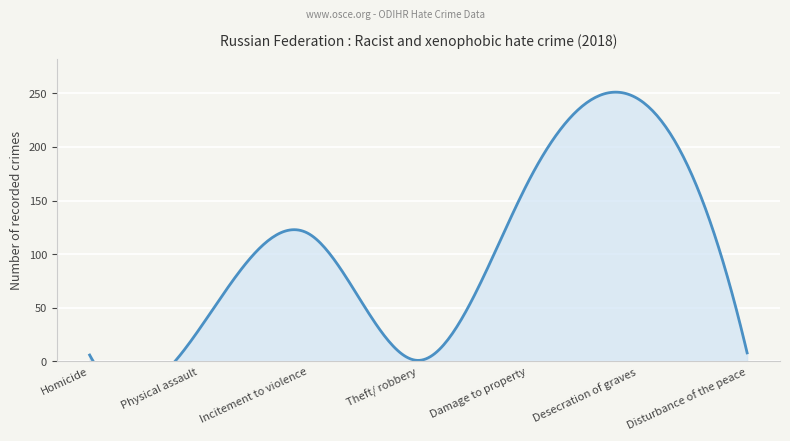

How many distinct data groups are displayed?

1